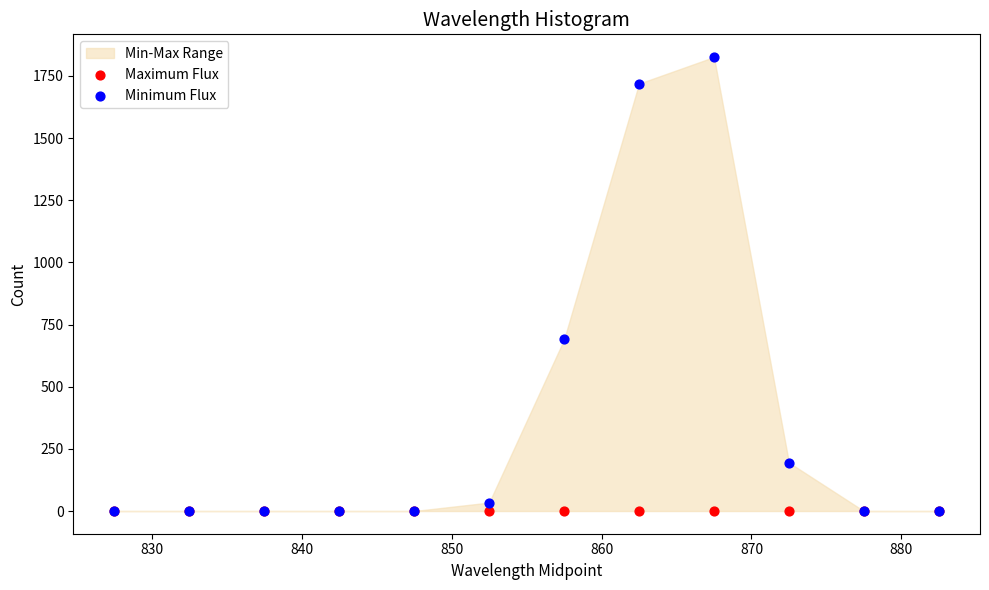

Across all series, what Y value is closest to 913?

690